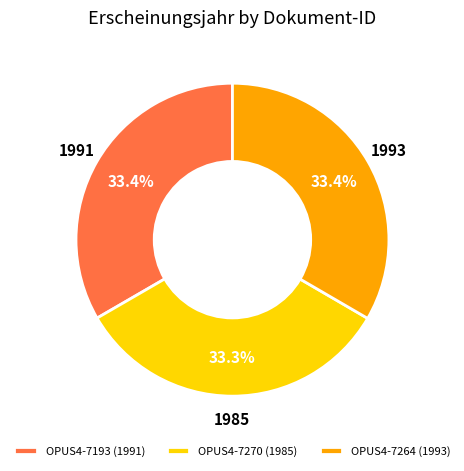

The OPUS4-7193 slice represents 33% of the pie. True or false?

True